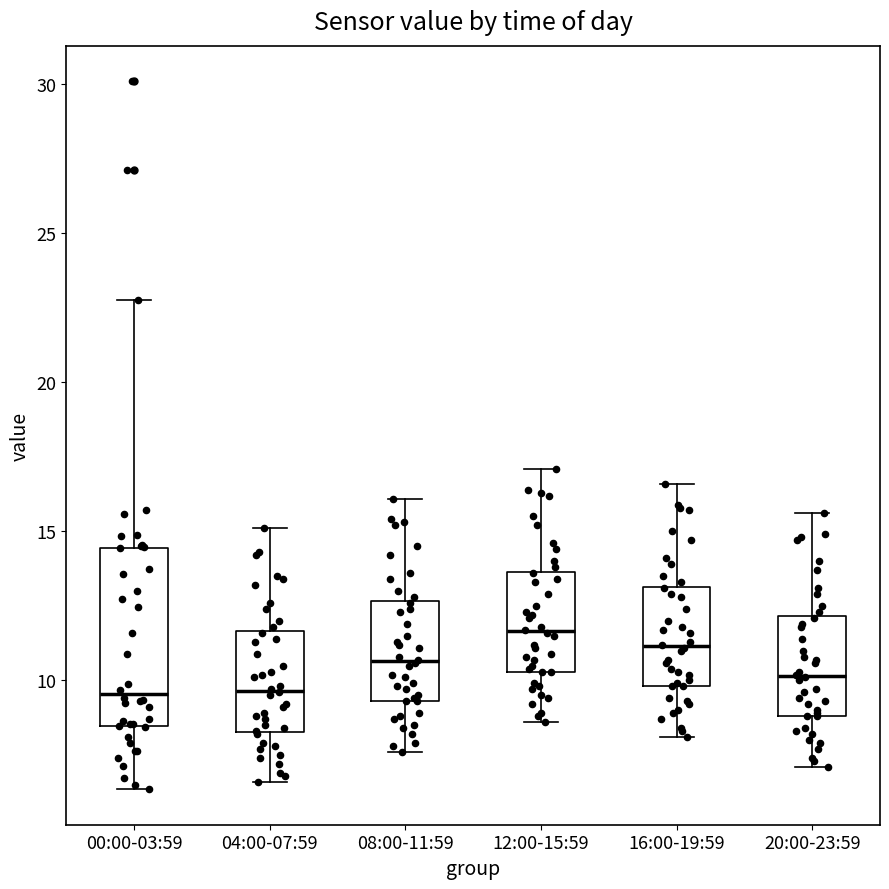

Reading left to right, read every box against the y-axis: the position of its median line, the range the box covers, and the ends of its whiskers. The values are not printed on the chart, so give them approximately, as read against the axis.

00:00-03:59: median 9.5, box 8.5 to 14.5, whiskers 6.5 to 23.0
04:00-07:59: median 9.5, box 8.5 to 11.5, whiskers 6.5 to 15.0
08:00-11:59: median 10.5, box 9.5 to 12.5, whiskers 7.5 to 16.0
12:00-15:59: median 11.5, box 10.5 to 13.5, whiskers 8.5 to 17.0
16:00-19:59: median 11.0, box 10.0 to 13.0, whiskers 8.0 to 16.5
20:00-23:59: median 10.0, box 9.0 to 12.0, whiskers 7.0 to 15.5